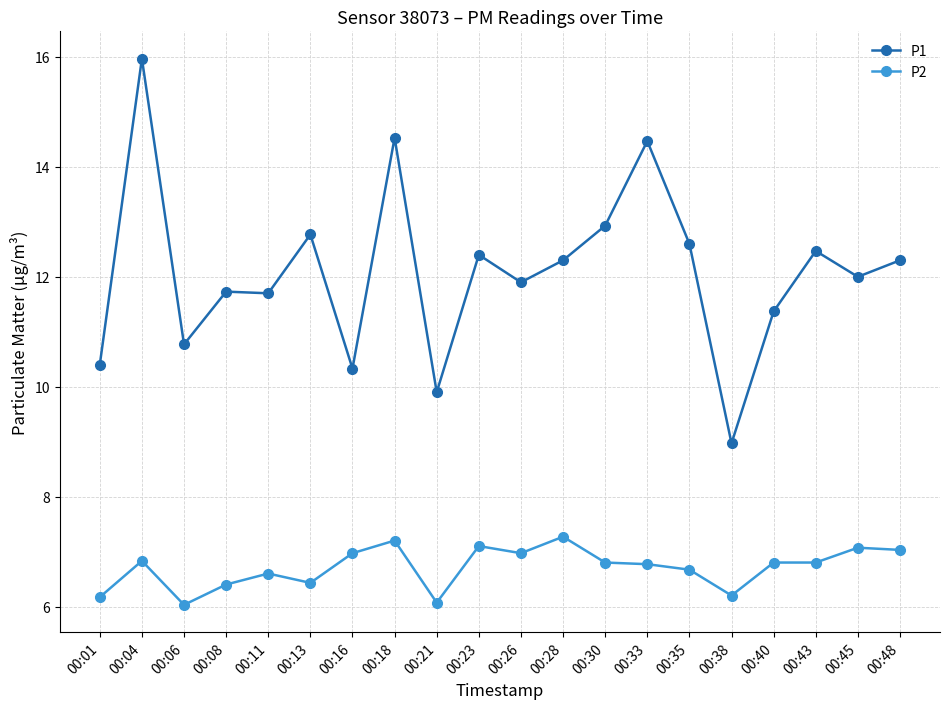

The P1 series shows 6.8 at 00:01. True or false?

False